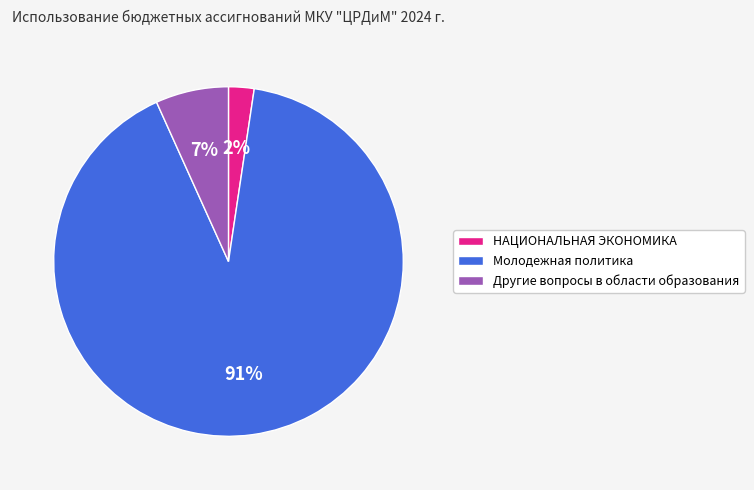

To the nearest percent, what percentage of the pie is Молодежная политика?

91%